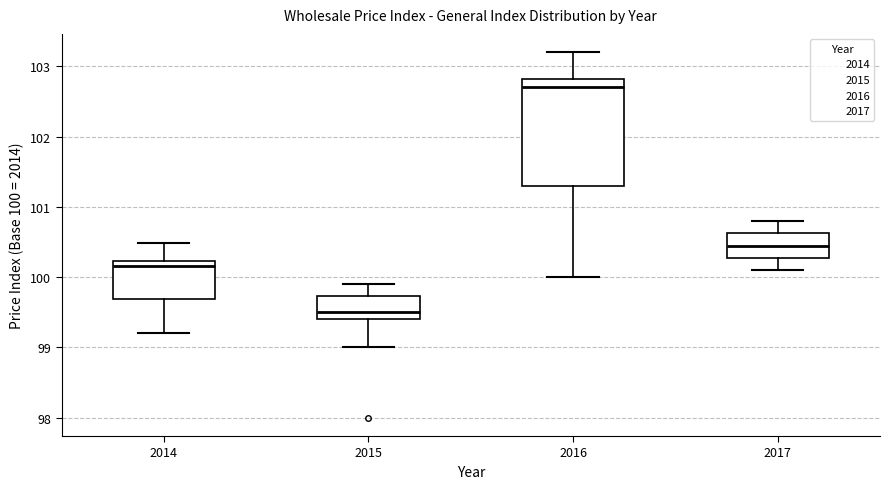

Reading left to right, transcribe this box plot: for each box, give where its median line is, the range the box spans, and where its two whiskers end, as read against the y-axis. The values are not printed on the chart, so give them approximately, as read against the axis.

2014: median 100.2 (just below the box's upper edge), box 99.7 to 100.2, whiskers 99.2 to 100.5
2015: median 99.5, box 99.4 to 99.7, whiskers 99.0 to 99.9
2016: median 102.7, box 101.3 to 102.8, whiskers 100.0 to 103.2
2017: median 100.5, box 100.3 to 100.6, whiskers 100.1 to 100.8